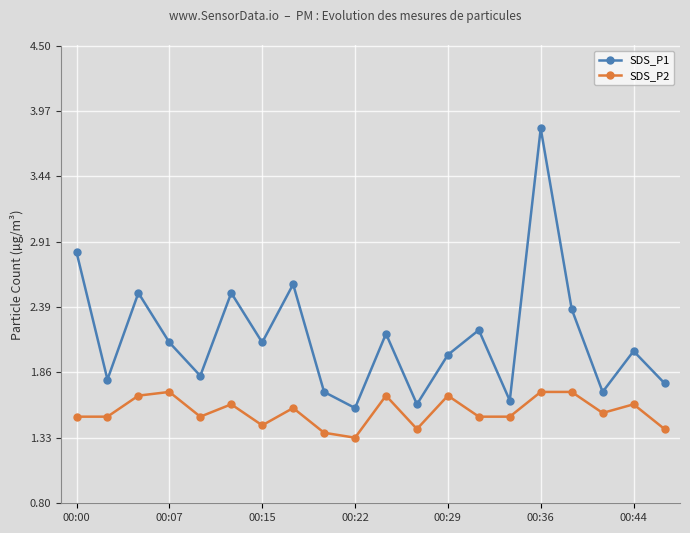

Which series has the largest total across all categories?

SDS_P1